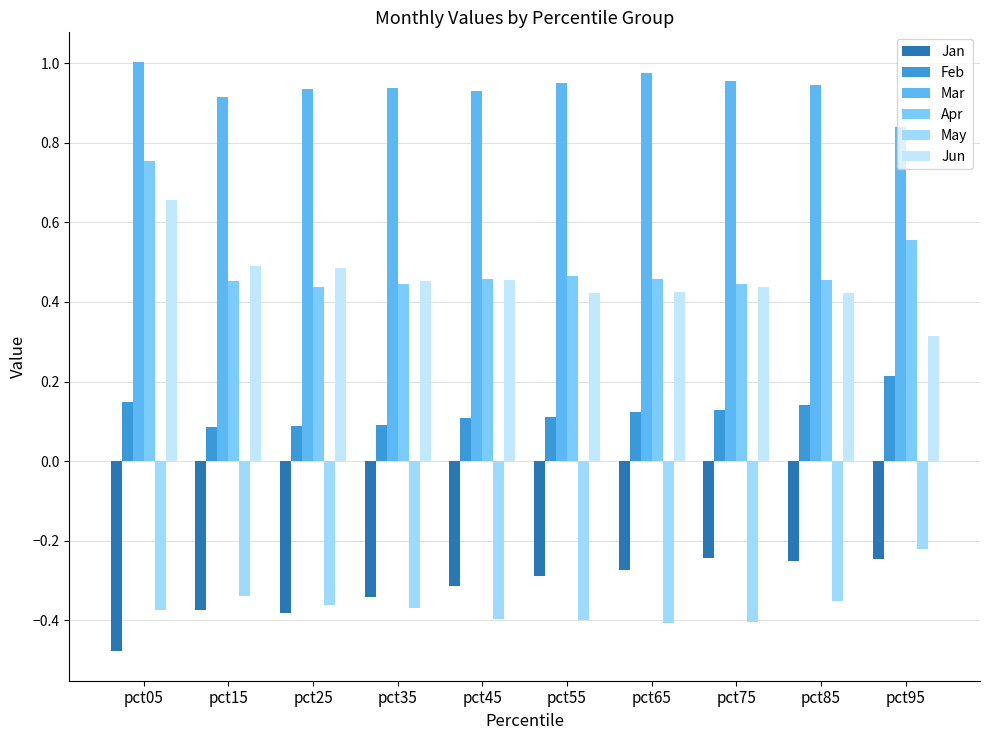

How many bars are there in each group?

6